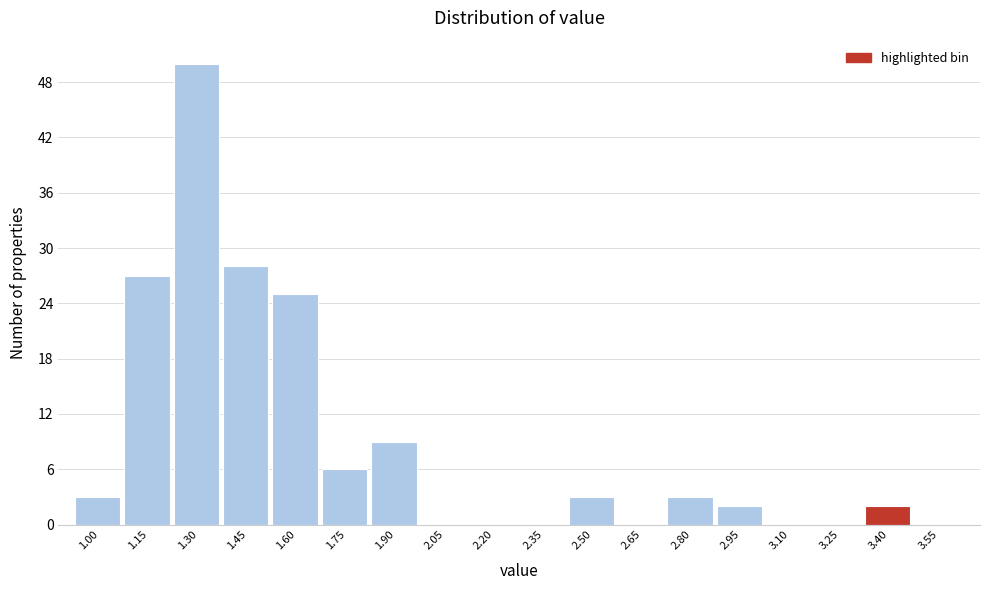

Reading left to right, list all the values displayed in this chart.

1.00=3	1.15=27	1.30=50	1.45=28	1.60=25	1.75=6	1.90=9	2.05=0	2.20=0	2.35=0	2.50=3	2.65=0	2.80=3	2.95=2	3.10=0	3.25=0	3.40=2	3.55=0